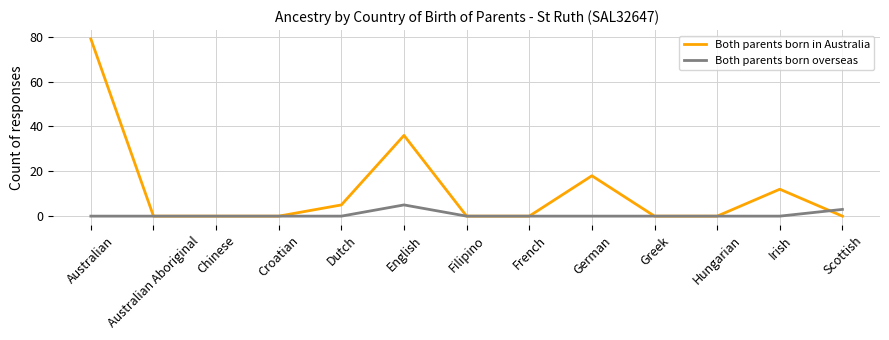

List the series in order of their peak value, lowest first.

Both parents born overseas, Both parents born in Australia